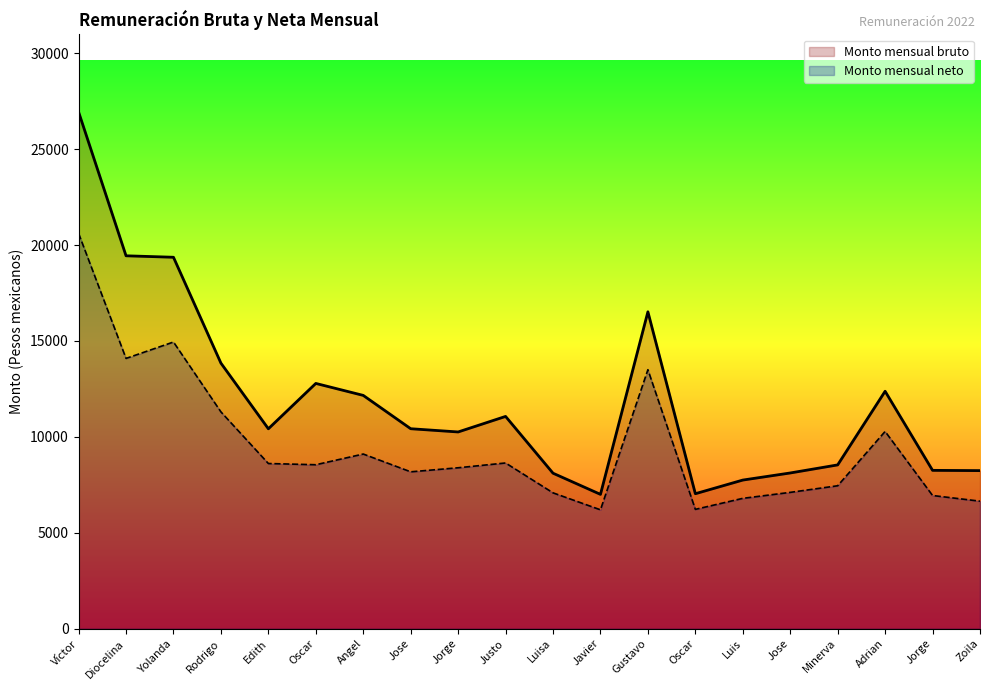

In Monto mensual bruto, how many points are lower than both neighbors (excluding endpoints)?

4